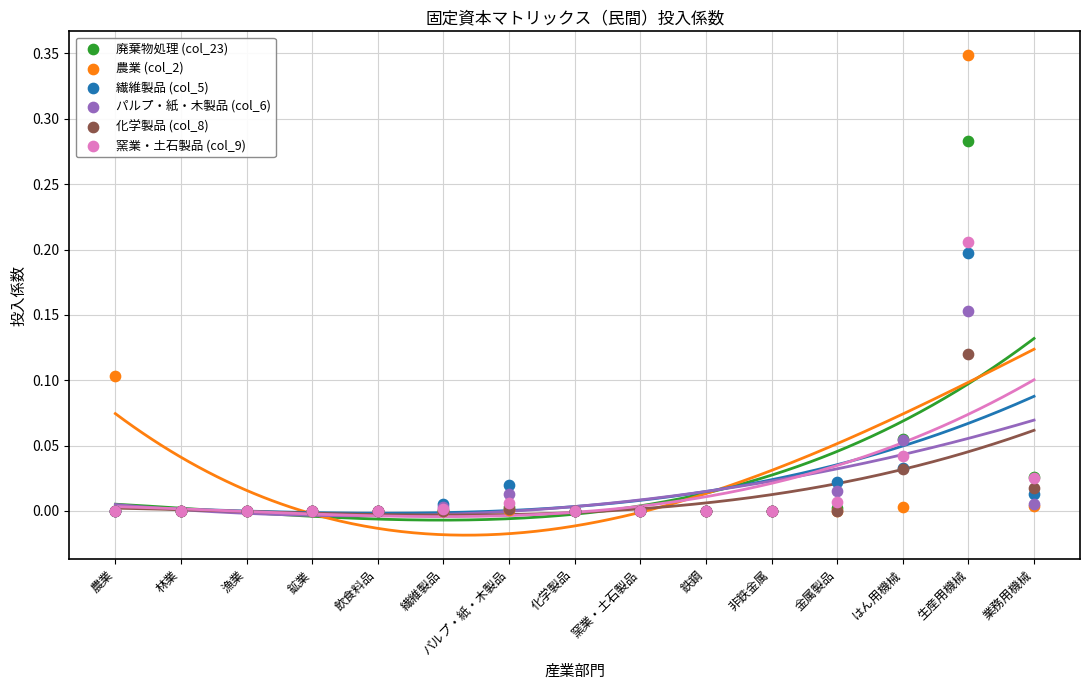

What are all the series names shown in the legend?

廃棄物処理 (col_23), 農業 (col_2), 繊維製品 (col_5), パルプ・紙・木製品 (col_6), 化学製品 (col_8), 窯業・土石製品 (col_9)